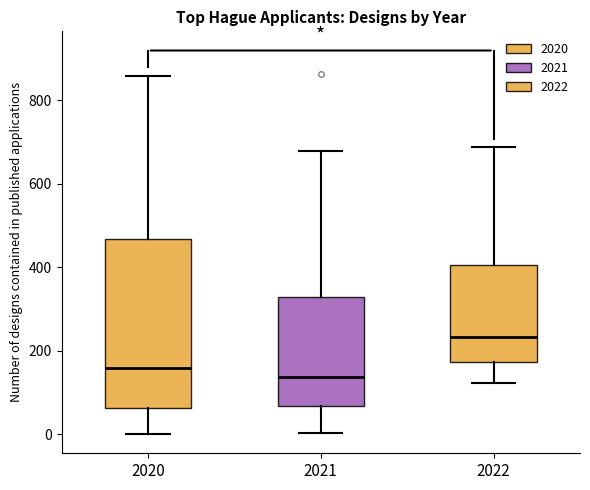

Which box is the tallest, from its lower edge to its upper edge?

2020